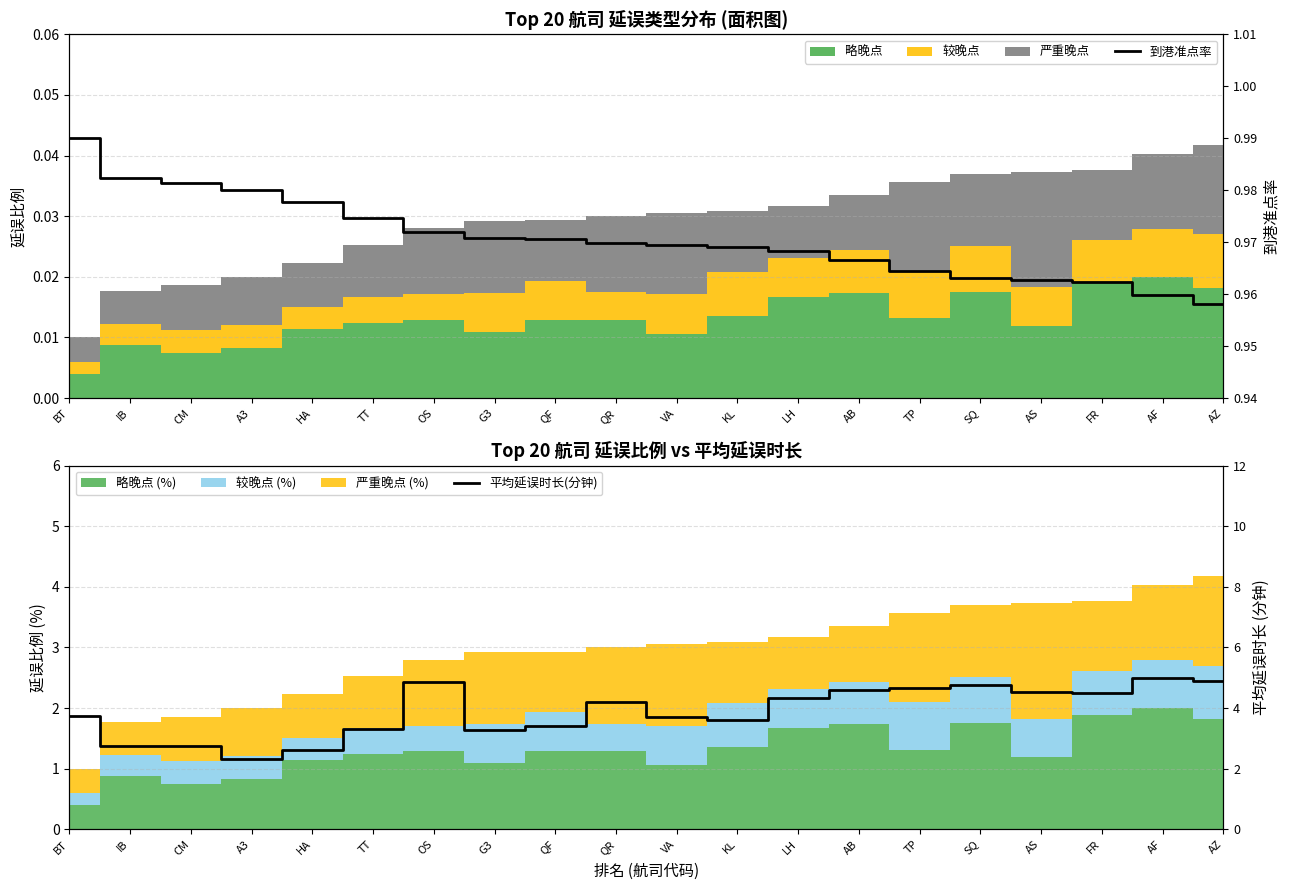

The value of 平均延误时长(分钟) at AF is 5.0. True or false?

True